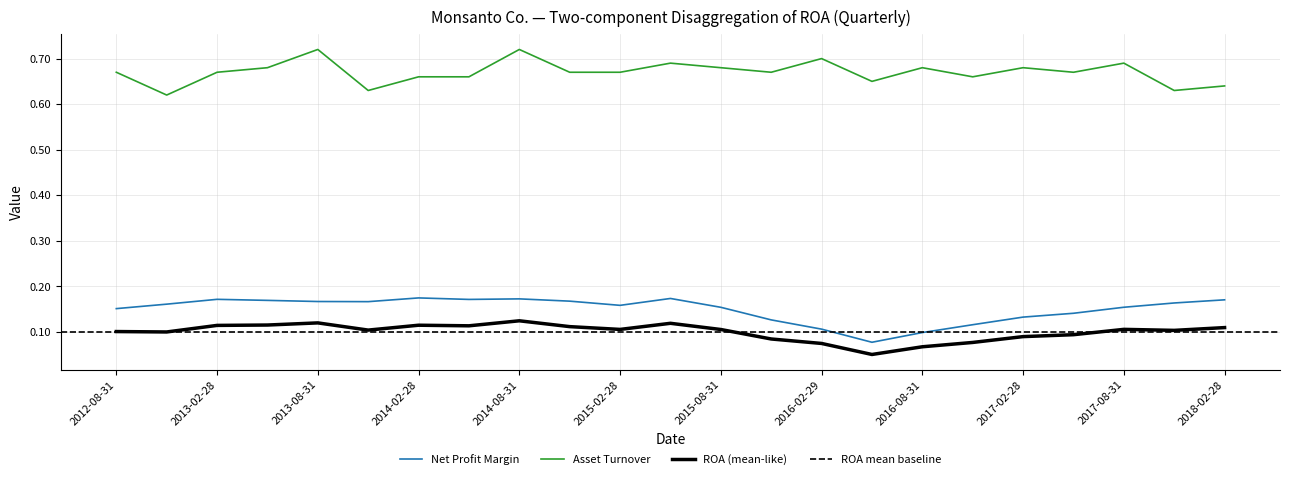

Reading left to right, extract all data points from this chart.

ROA: 2018-02-28=0.1	2017-11-30=0.1	2017-08-31=0.1	2017-05-31=0.1	2017-02-28=0.1	2016-11-30=0.1	2016-08-31=0.1	2016-05-31=0.1	2016-02-29=0.1	2015-11-30=0.1	2015-08-31=0.1	2015-05-31=0.1	2015-02-28=0.1	2014-11-30=0.1	2014-08-31=0.1	2014-05-31=0.1	2014-02-28=0.1	2013-11-30=0.1	2013-08-31=0.1	2013-05-31=0.1	2013-02-28=0.1	2012-11-30=0.1	2012-08-31=0.1
Net Profit Margin: 2018-02-28=0.2	2017-11-30=0.2	2017-08-31=0.2	2017-05-31=0.1	2017-02-28=0.1	2016-11-30=0.1	2016-08-31=0.1	2016-05-31=0.1	2016-02-29=0.1	2015-11-30=0.1	2015-08-31=0.2	2015-05-31=0.2	2015-02-28=0.2	2014-11-30=0.2	2014-08-31=0.2	2014-05-31=0.2	2014-02-28=0.2	2013-11-30=0.2	2013-08-31=0.2	2013-05-31=0.2	2013-02-28=0.2	2012-11-30=0.2	2012-08-31=0.2
Asset Turnover: 2018-02-28=0.6	2017-11-30=0.6	2017-08-31=0.7	2017-05-31=0.7	2017-02-28=0.7	2016-11-30=0.7	2016-08-31=0.7	2016-05-31=0.7	2016-02-29=0.7	2015-11-30=0.7	2015-08-31=0.7	2015-05-31=0.7	2015-02-28=0.7	2014-11-30=0.7	2014-08-31=0.7	2014-05-31=0.7	2014-02-28=0.7	2013-11-30=0.6	2013-08-31=0.7	2013-05-31=0.7	2013-02-28=0.7	2012-11-30=0.6	2012-08-31=0.7